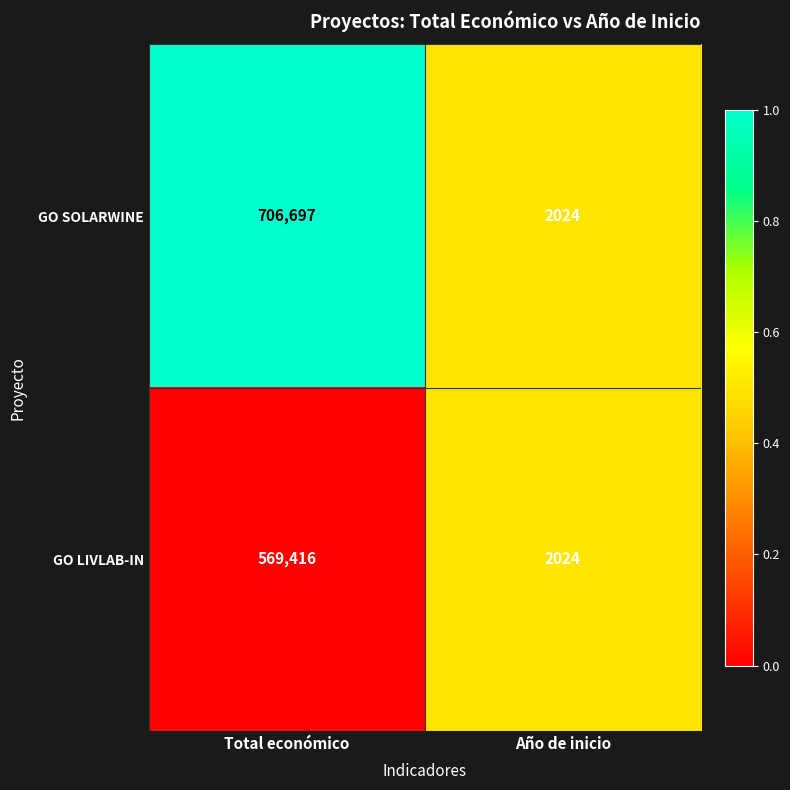

Is it true that GO LIVLAB-IN equals 569416 at Total económico?

True